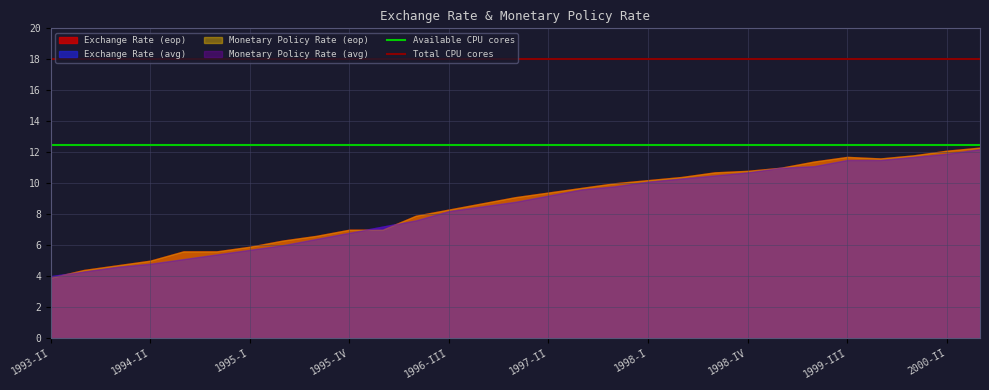

What is the lowest value of the Available CPU cores series?

12.5